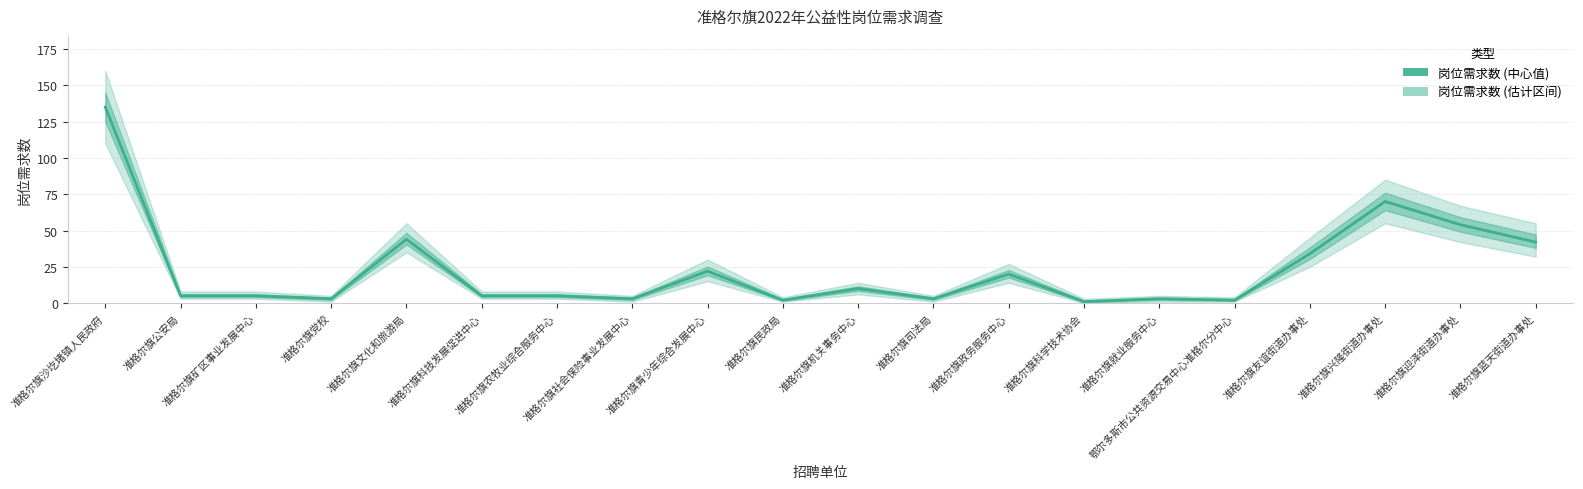

Rank the categories by value from highest to lowest.

准格尔旗沙圪堵镇人民政府, 准格尔旗兴隆街道办事处, 准格尔旗迎泽街道办事处, 准格尔旗文化和旅游局, 准格尔旗蓝天街道办事处, 准格尔旗友谊街道办事处, 准格尔旗青少年综合发展中心, 准格尔旗政务服务中心, 准格尔旗机关事务中心, 准格尔旗公安局, 准格尔旗矿区事业发展中心, 准格尔旗科技发展促进中心, 准格尔旗农牧业综合服务中心, 准格尔旗党校, 准格尔旗社会保险事业发展中心, 准格尔旗司法局, 准格尔旗就业服务中心, 准格尔旗民政局, 鄂尔多斯市公共资源交易中心准格尔分中心, 准格尔旗科学技术协会